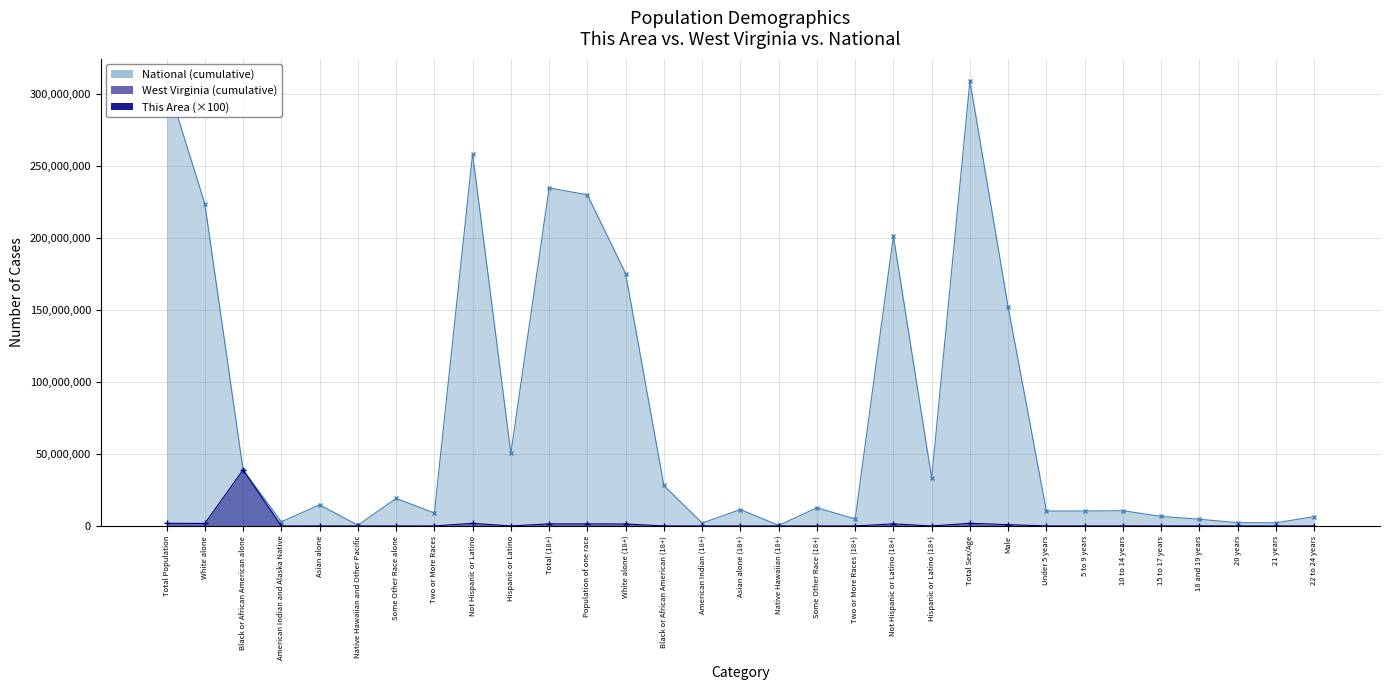

Where is West Virginia nearest to the value 19464824?

Total Population